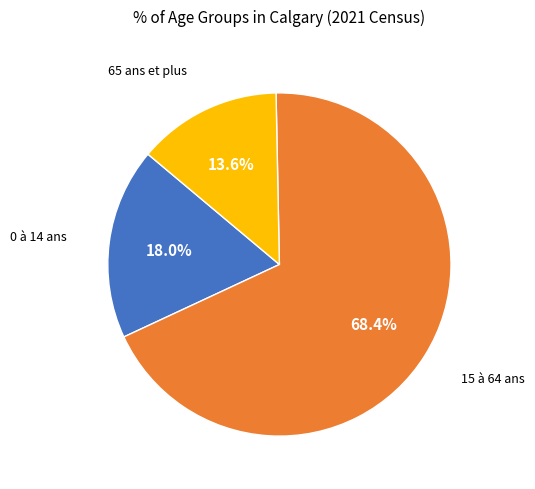

Is there a majority slice in this chart?

Yes